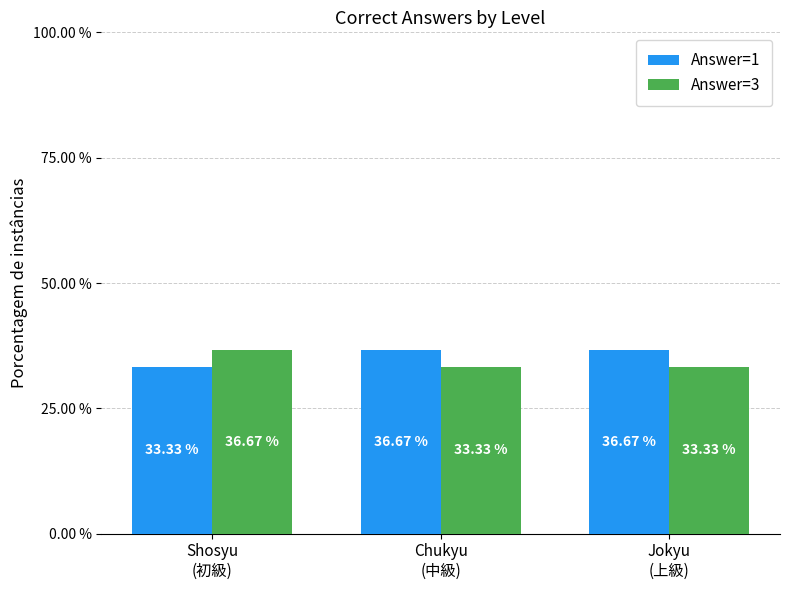

What is the label of the 3rd bar from the left?

Jokyu
(上級)